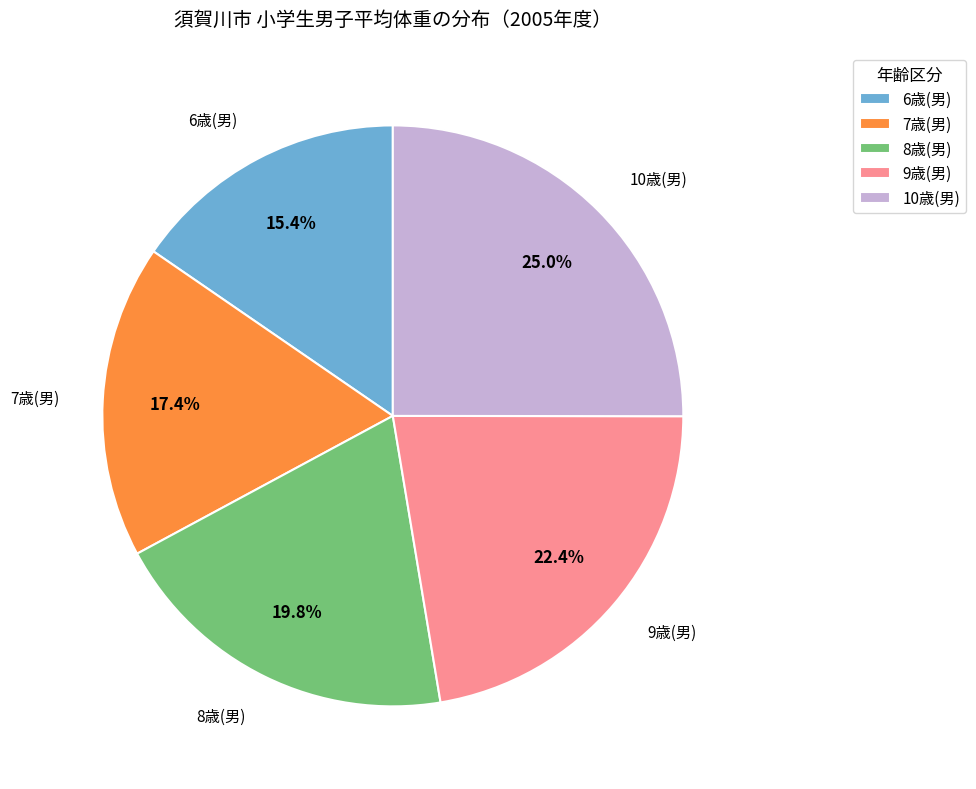

Do 6歳(男) and 8歳(男) together represent more than half of the pie?

No